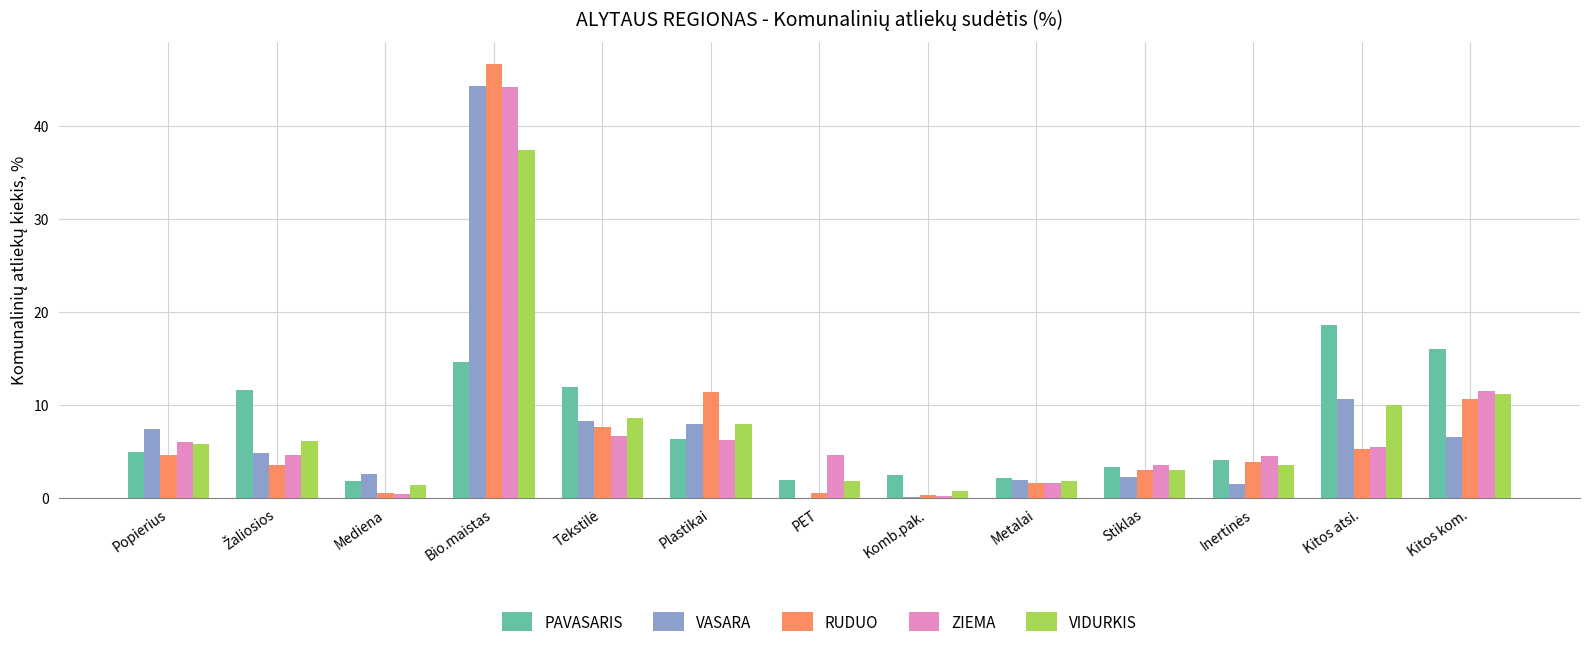

The value of ZIEMA at Kitos atsi. is 5.5. True or false?

True